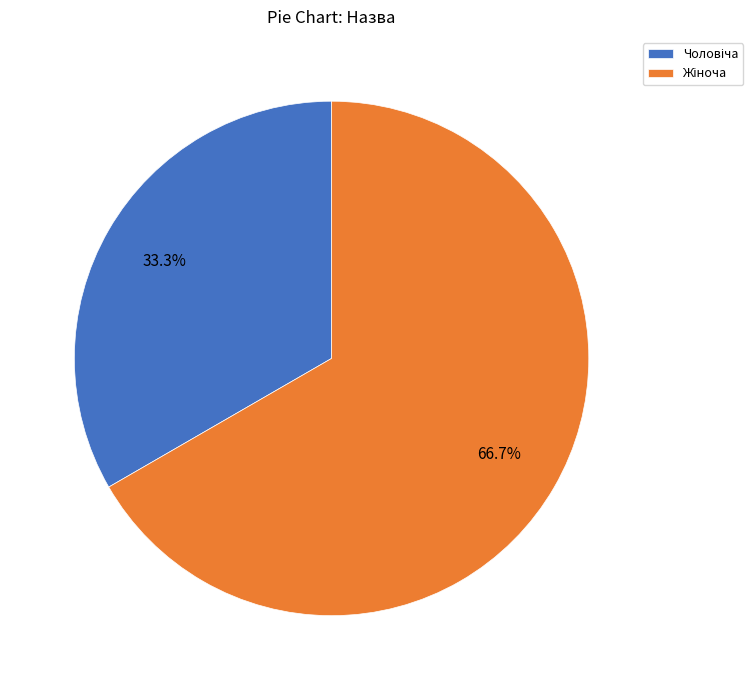

Is there any slice that represents more than half of the pie?

Yes